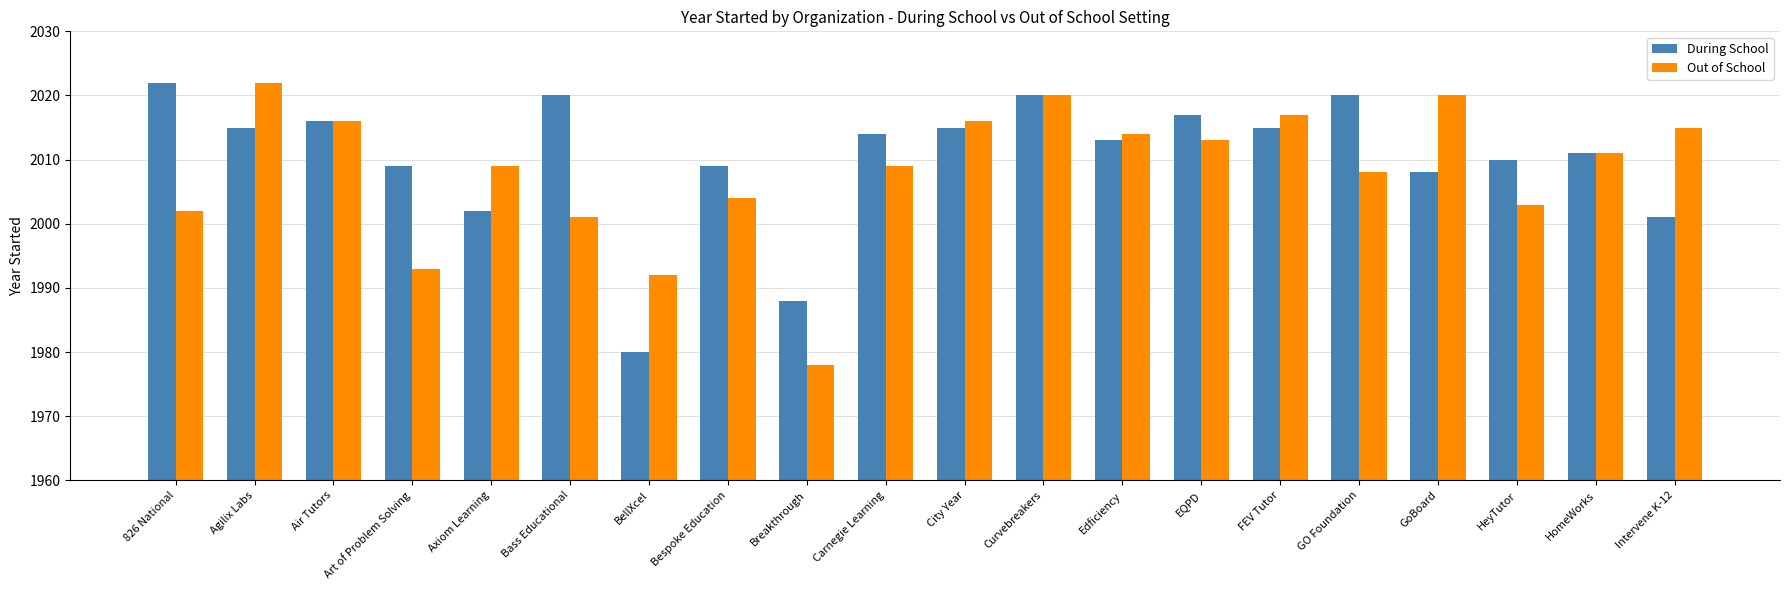

Which series changed the most between Art of Problem Solving and EQPD?

Out of School